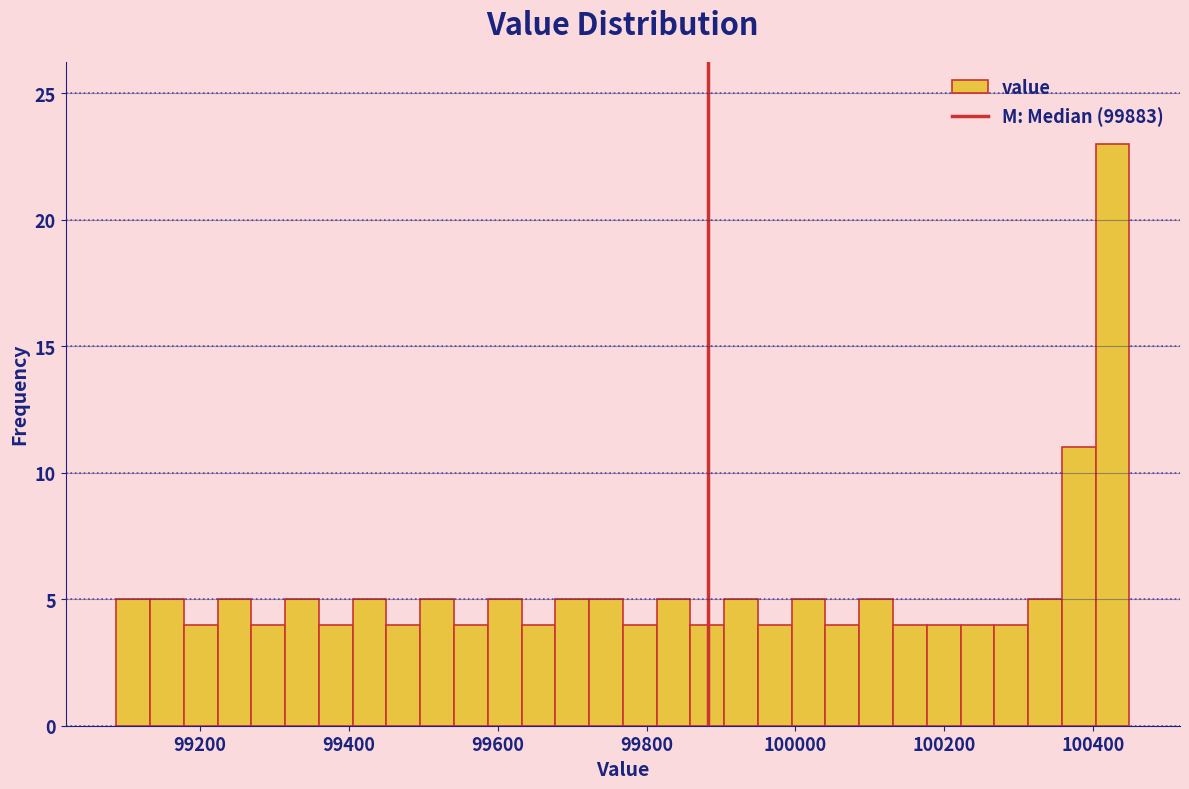

Around what value on the x-axis is the tallest bar? Give the approximate position of its centre, as read against the axis.

100420